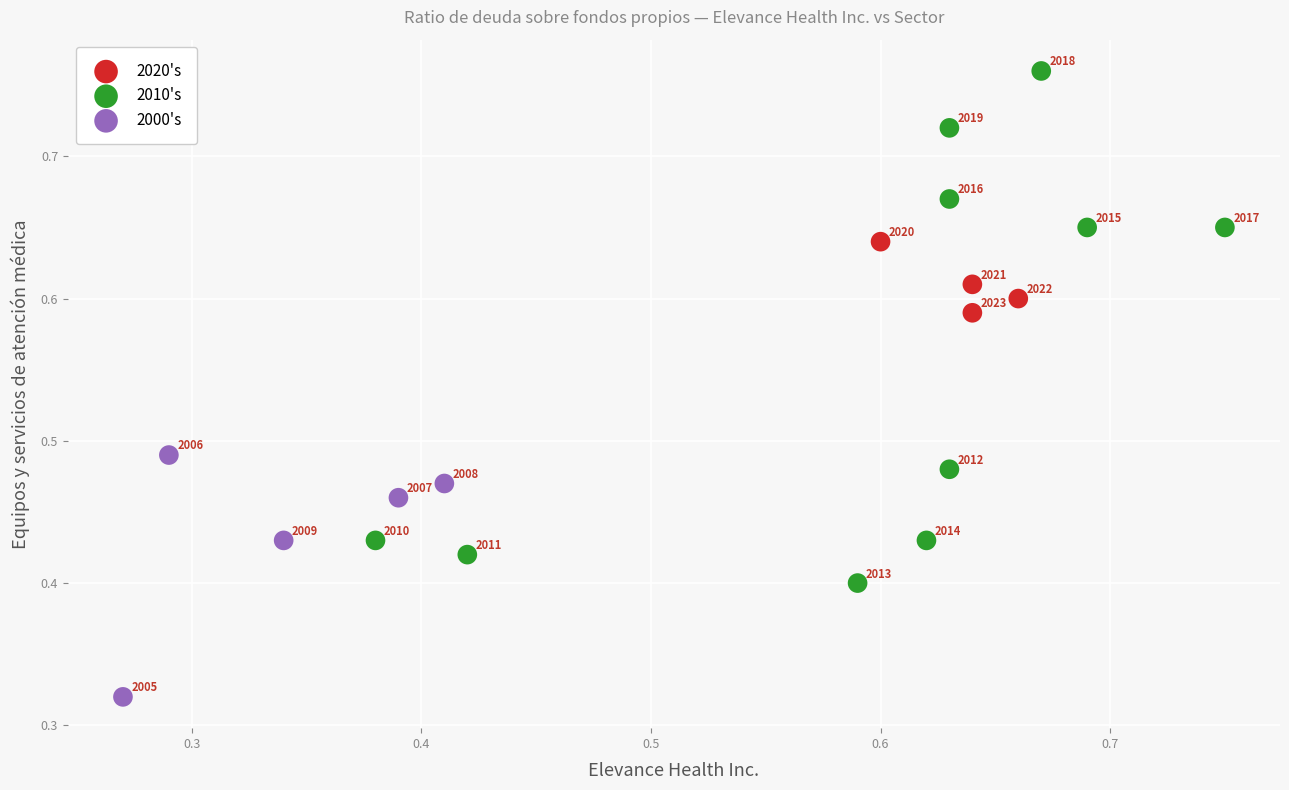

Which series contains the highest Y value?

2010's